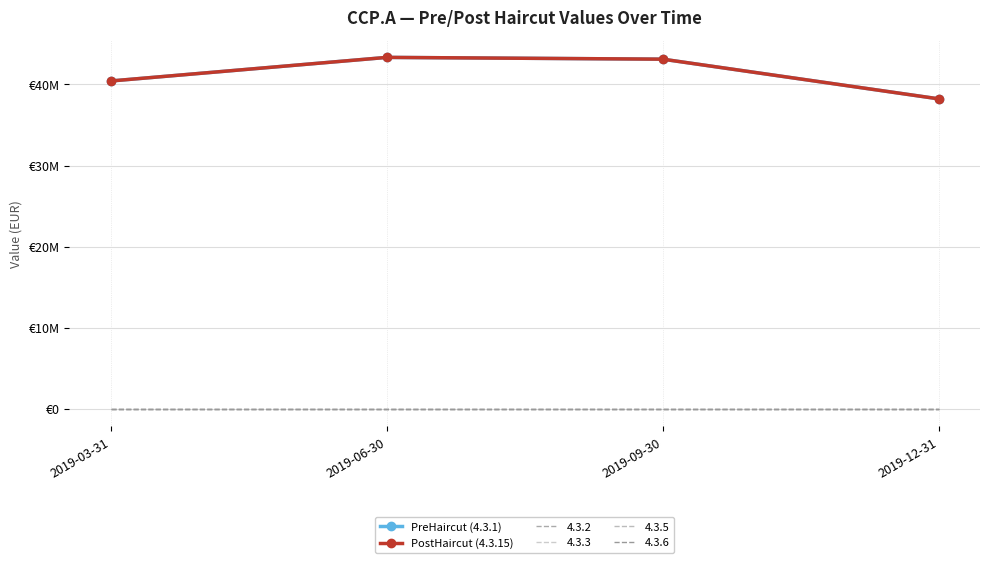

True or false: PostHaircut (4.3.15) has more than 0 points higher than both neighbors.

True